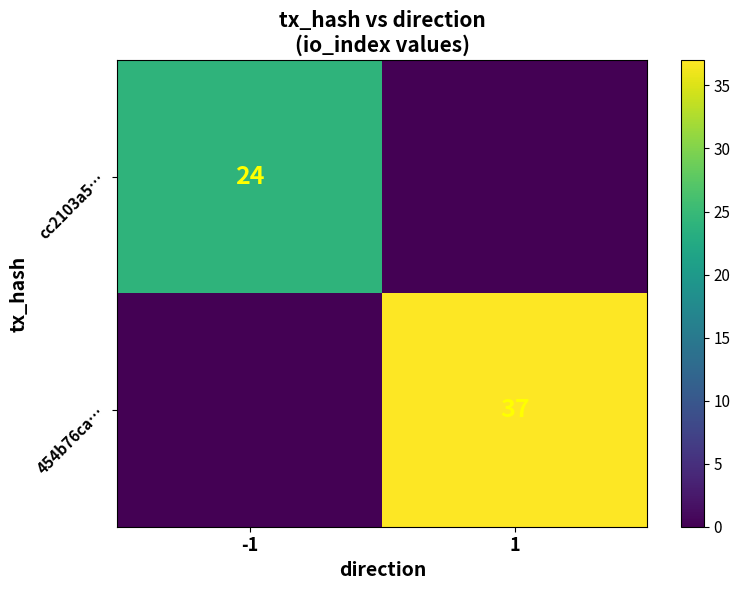

The value of cc2103a5… at -1 is 24. True or false?

True